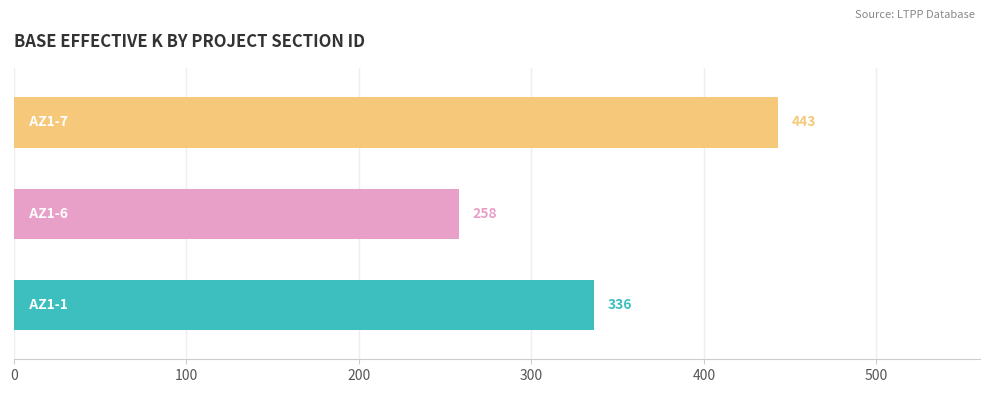

How many values are below 336?

1